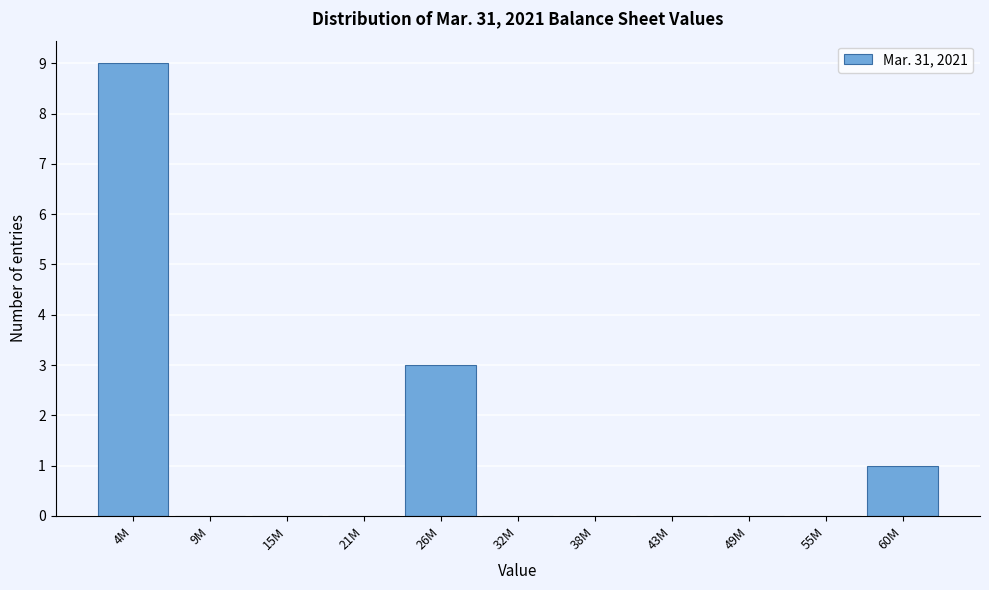

Reading left to right, list all the values displayed in this chart.

4M=9	9M=0	15M=0	21M=0	26M=3	32M=0	38M=0	43M=0	49M=0	55M=0	60M=1